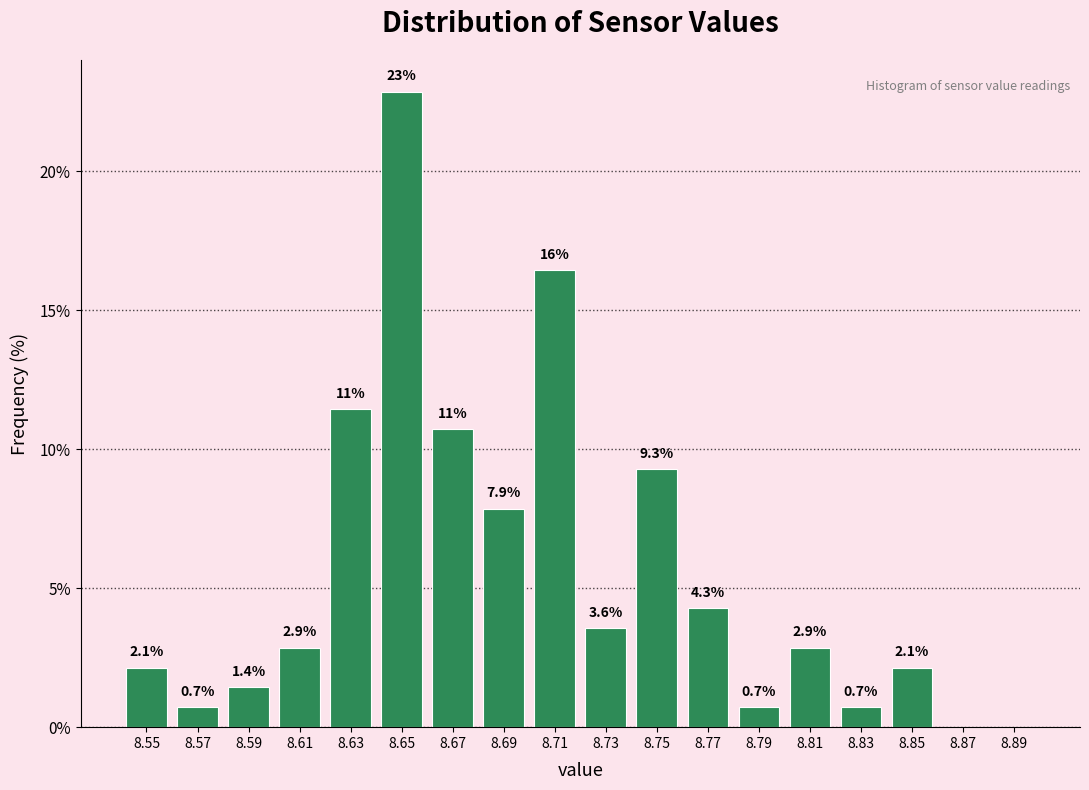

Reading left to right, extract all data points from this chart.

8.55=2.1	8.57=0.7	8.59=1.4	8.61=2.9	8.63=11.4	8.65=22.9	8.67=10.7	8.69=7.9	8.71=16.4	8.73=3.6	8.75=9.3	8.77=4.3	8.79=0.7	8.81=2.9	8.83=0.7	8.85=2.1	8.87=0.0	8.89=0.0